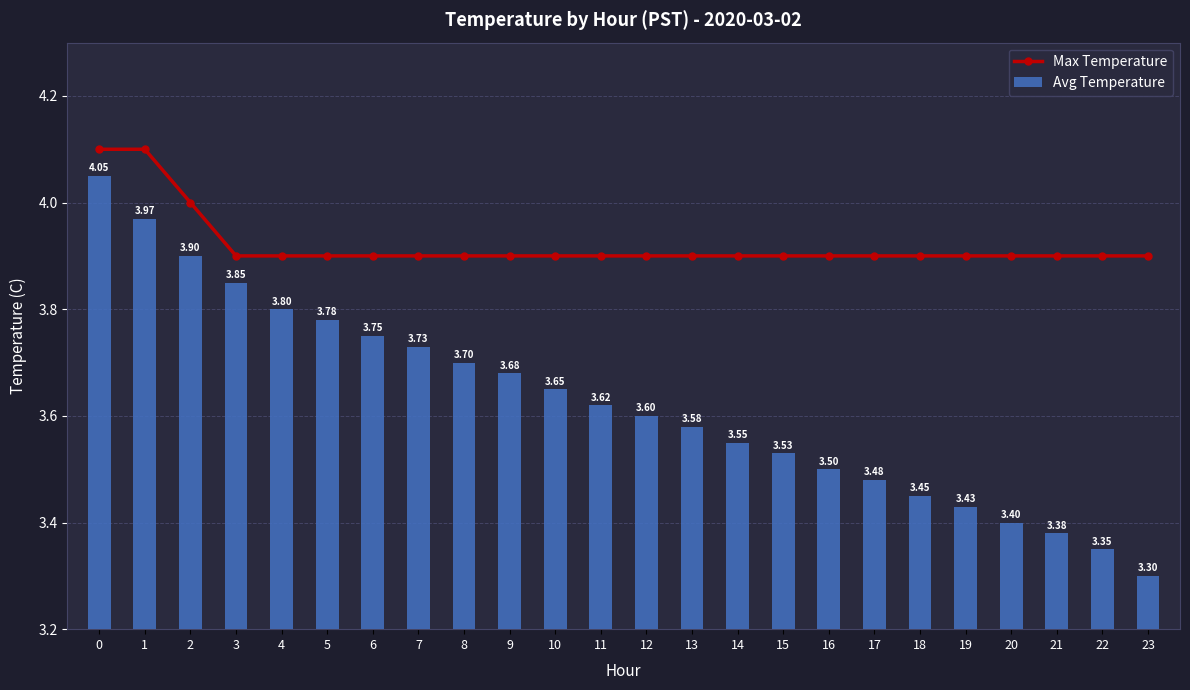

What is the spread (max minus min) of values at 11?

0.3